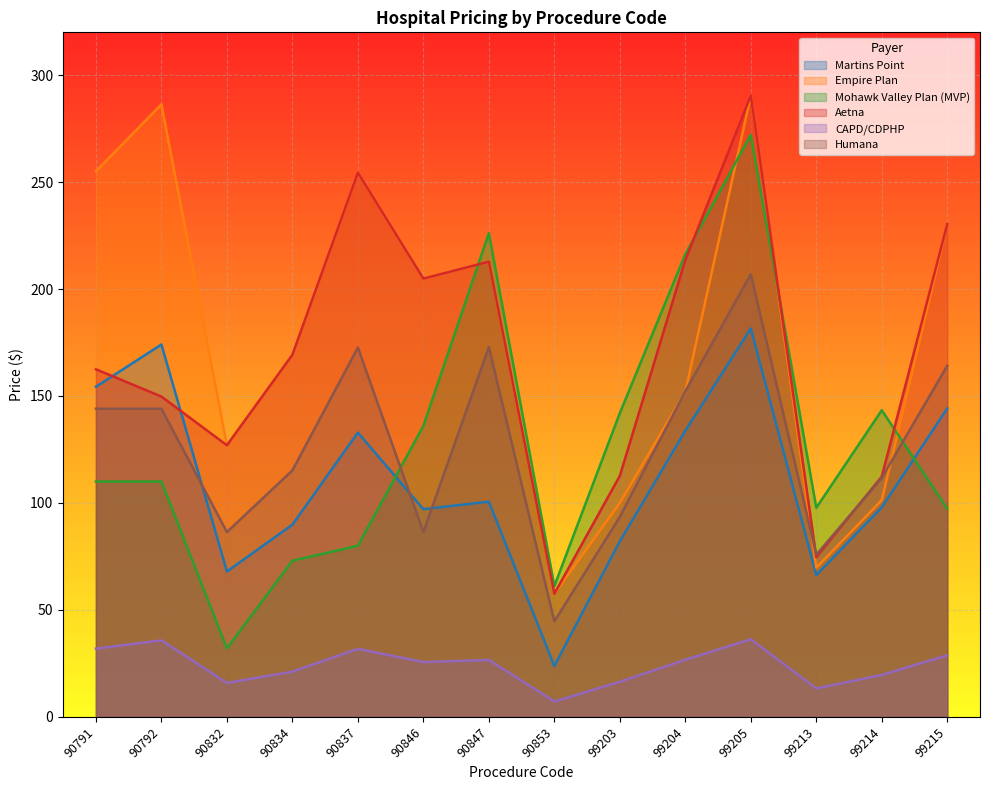

How many interior local peaks does the Aetna series have?

3